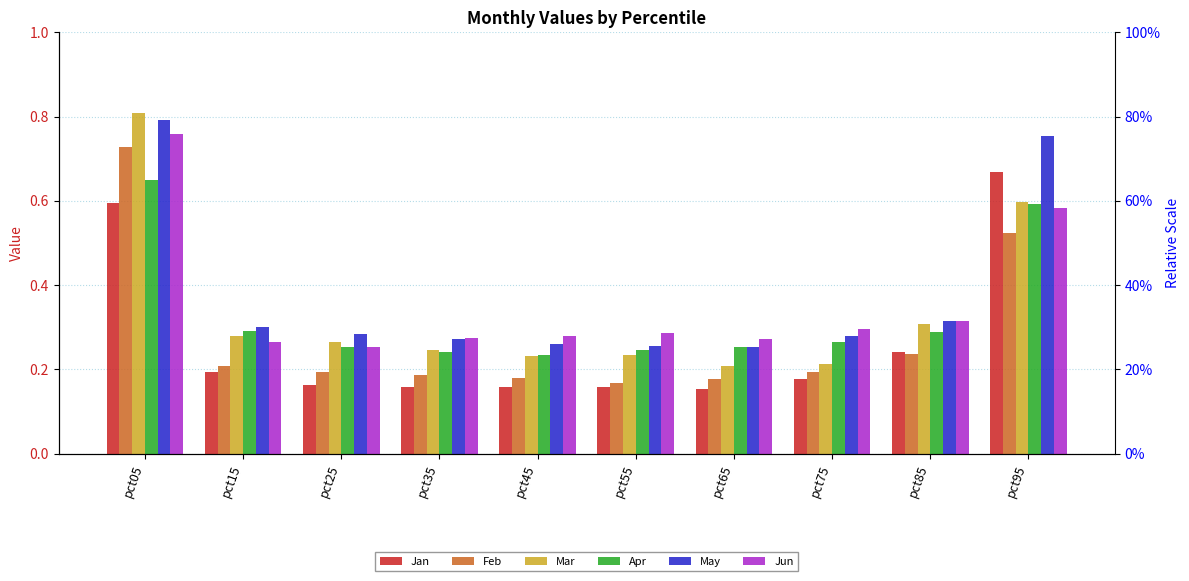

At how many categories does at least one series exceed 0?

10